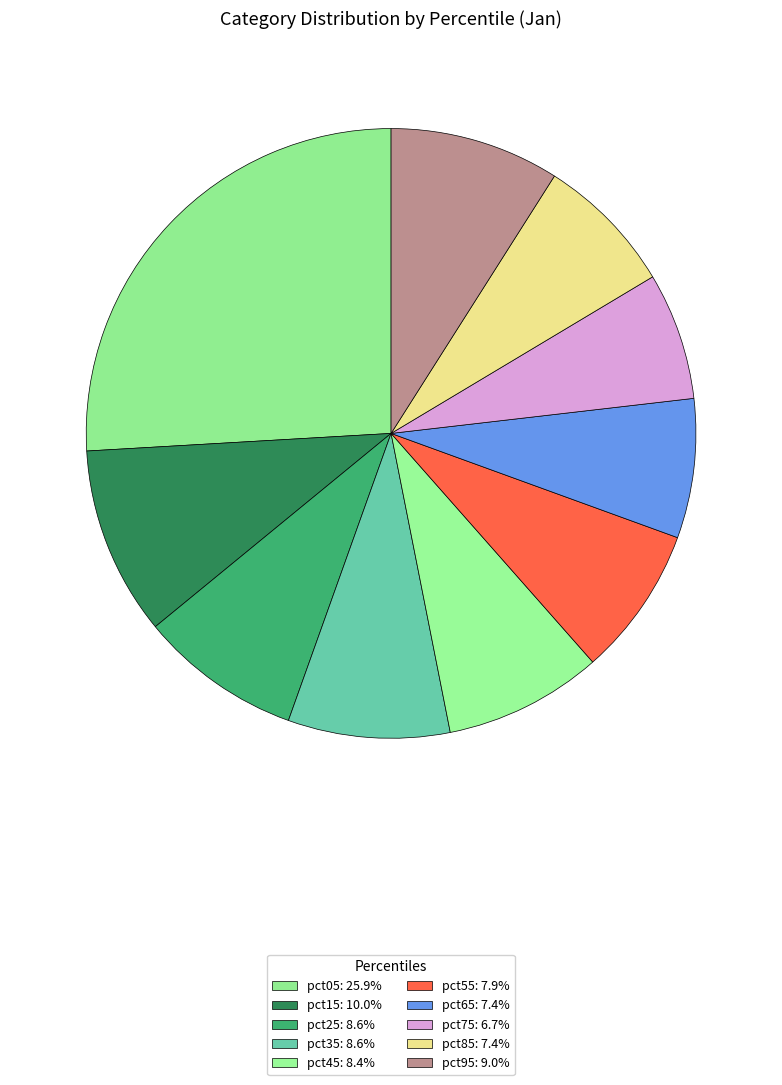

Count the number of slices in the pie.

10